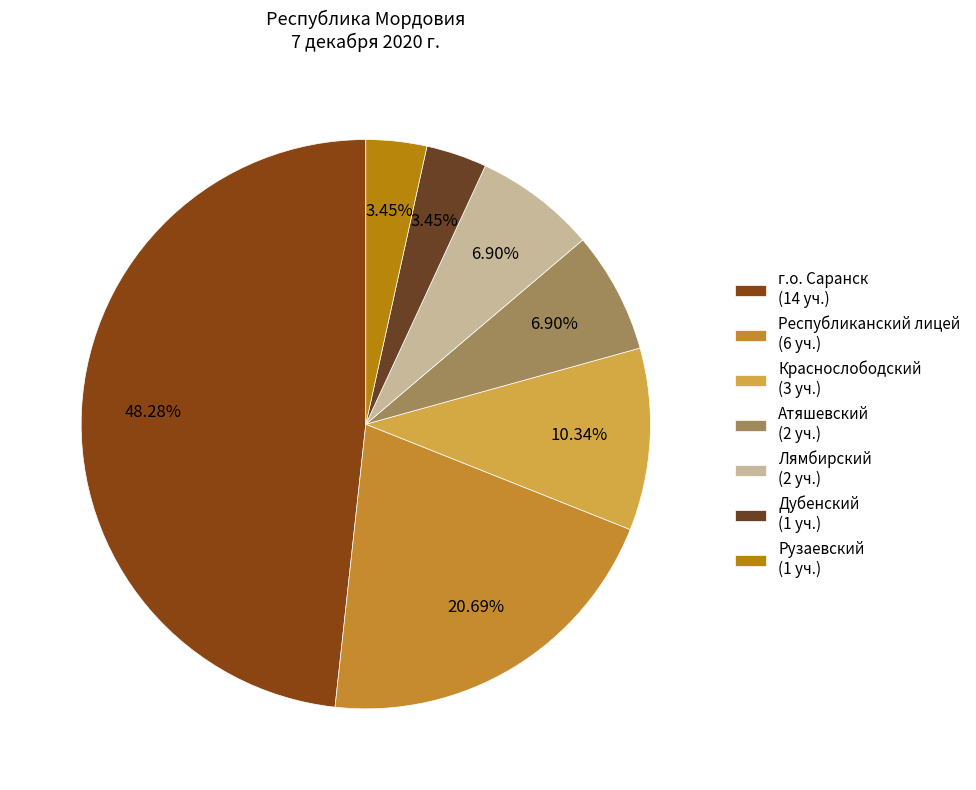

To the nearest percent, what portion does Лямбирский represent?

7%